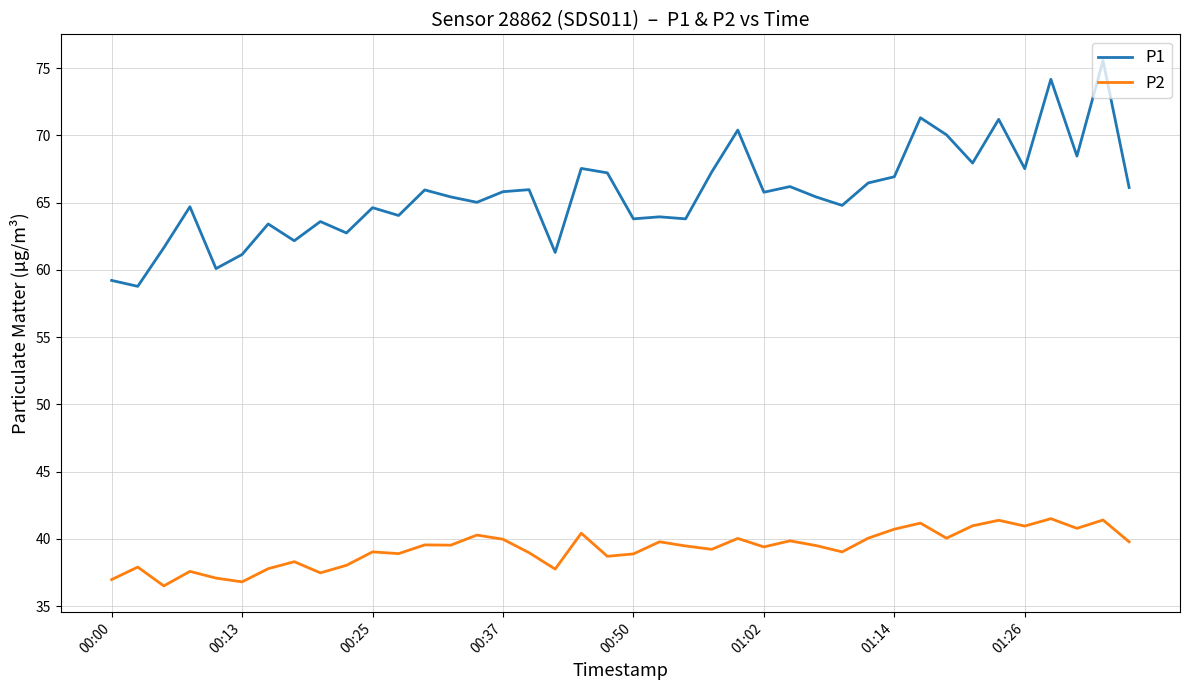

True or false: P1 and P2 intersect in this chart.

False